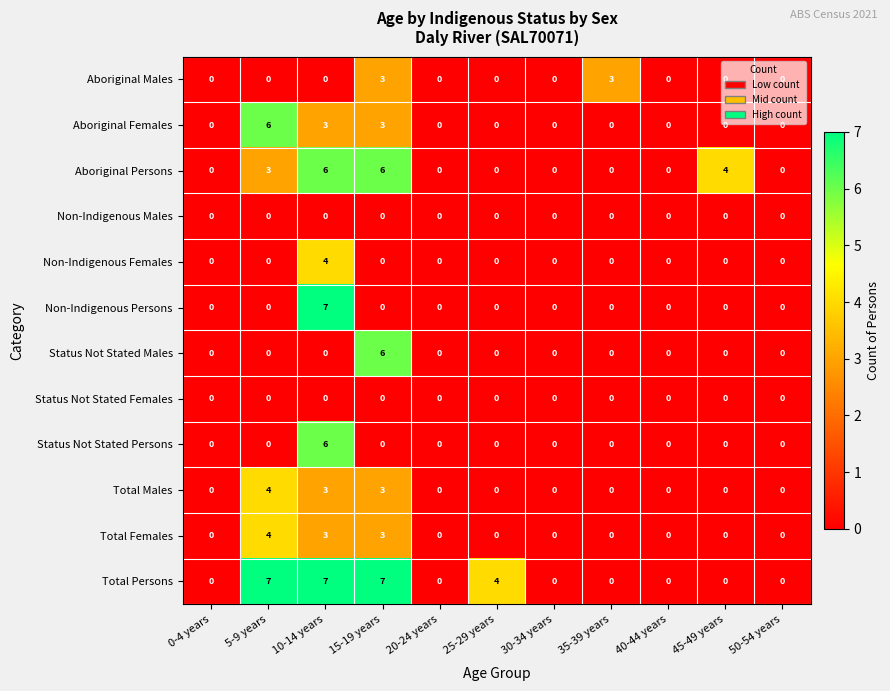

The Total Persons series shows 0 at 20-24 years. True or false?

True